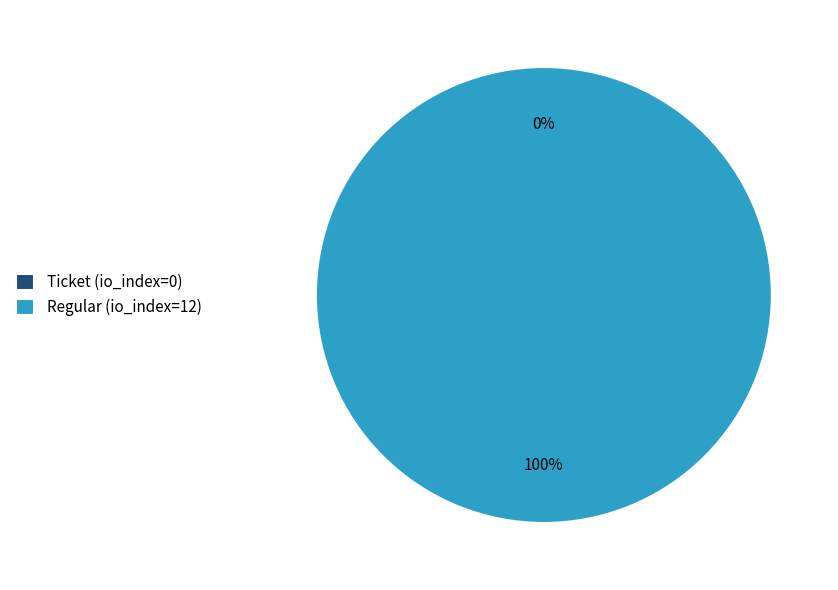

What percentage do Ticket (io_index=0) and Regular (io_index=12) together represent?

100.0%